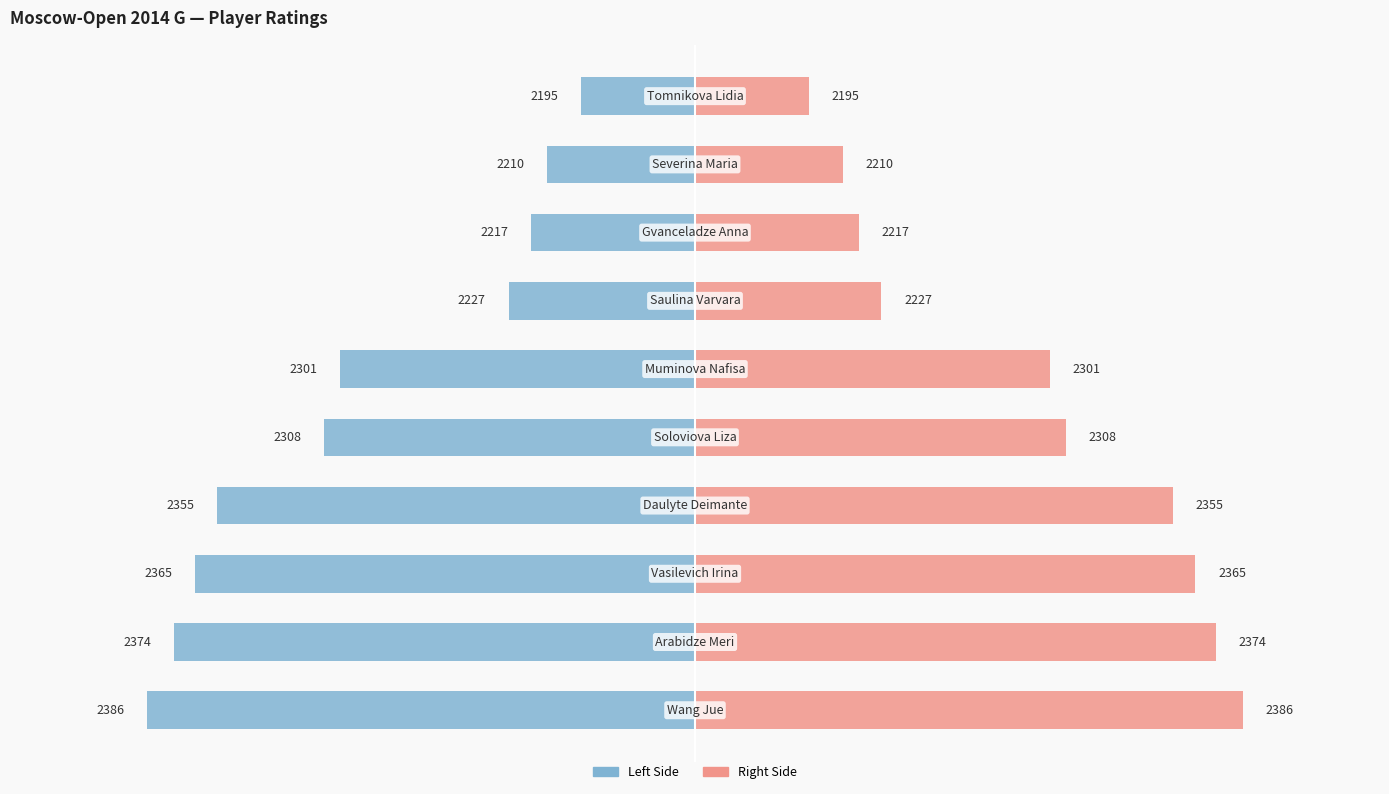

Rank the series by their average value, from lowest to highest.

Rating (left), Rating (right)